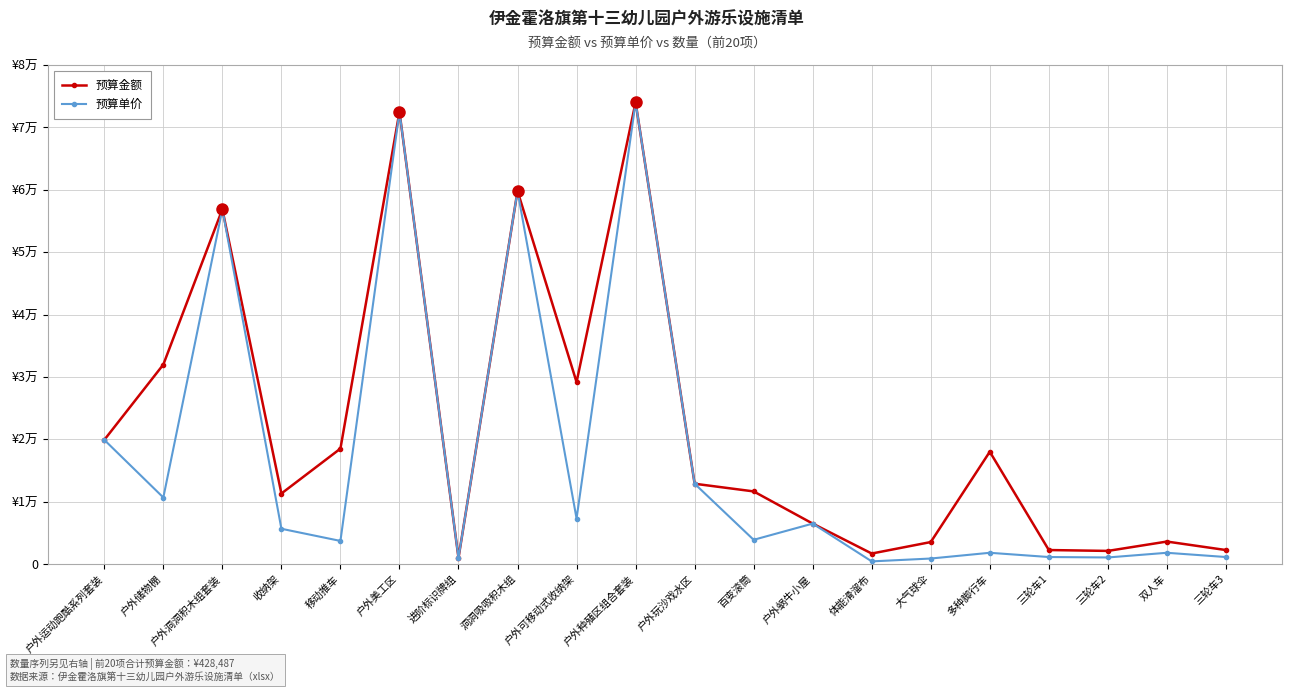

What is the average value of the 预算金额 series?

21968